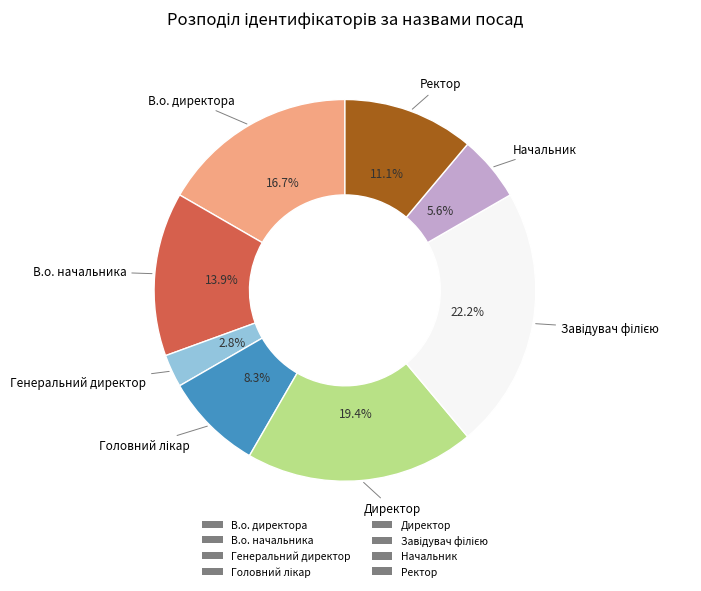

Does Генеральний директор represent more than half of the total?

No